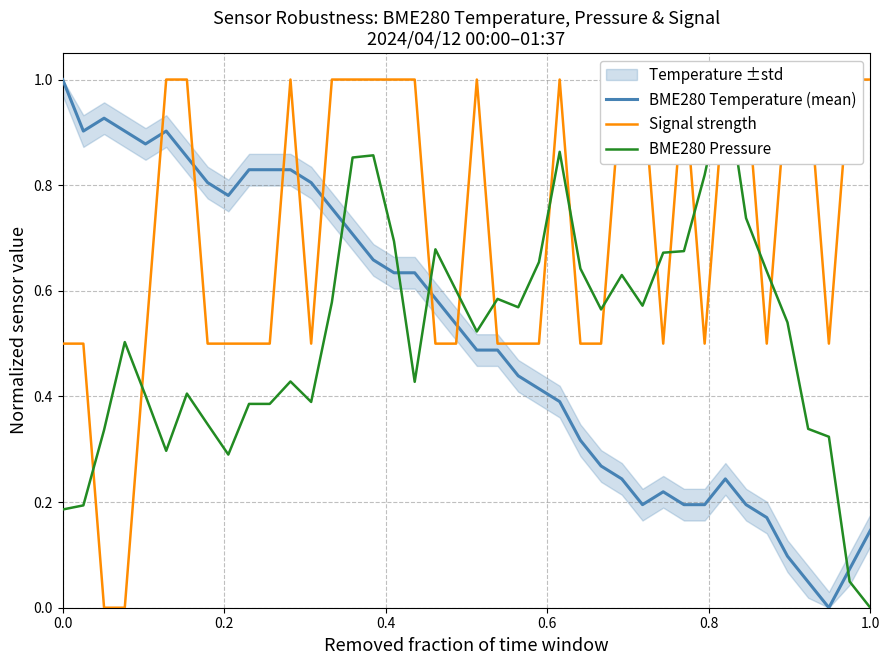

What is the maximum value for BME280 Temperature (mean)?

1.0